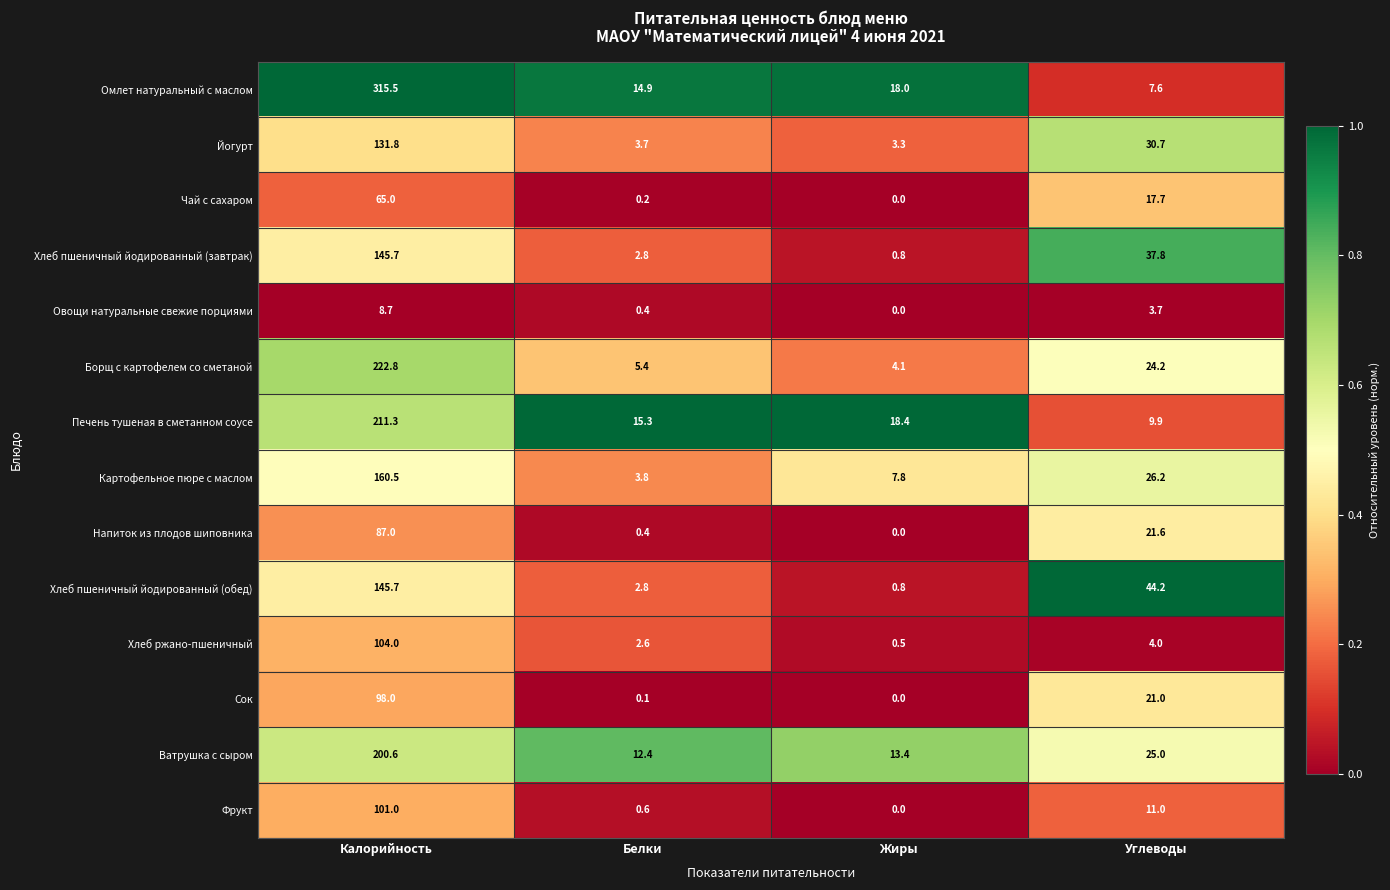

The Омлет натуральный с маслом series shows 8.8 at Белки. True or false?

False